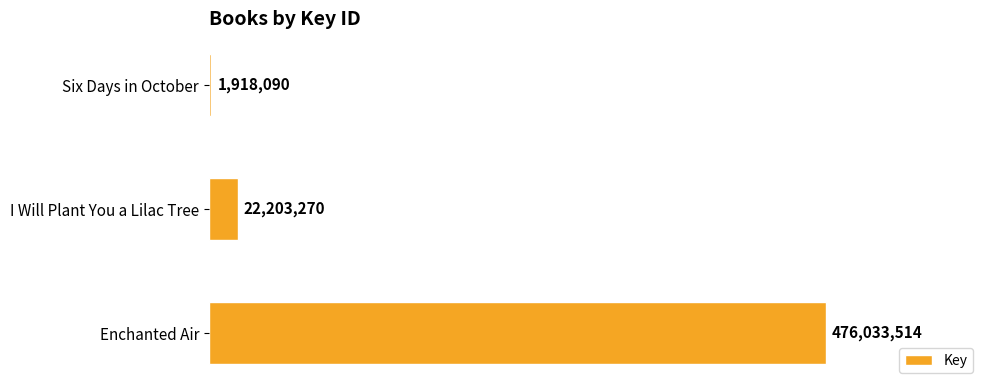

At which category does the chart reach its minimum across all series?

Six Days in October